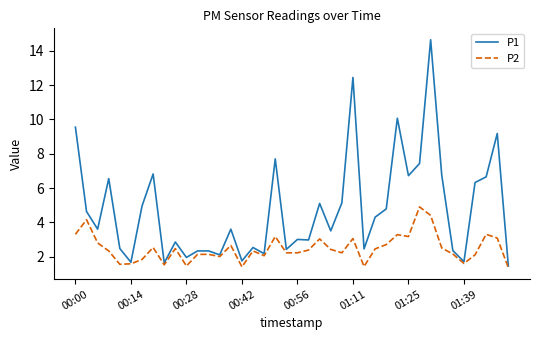

Which series has the largest range (max minus min)?

P1